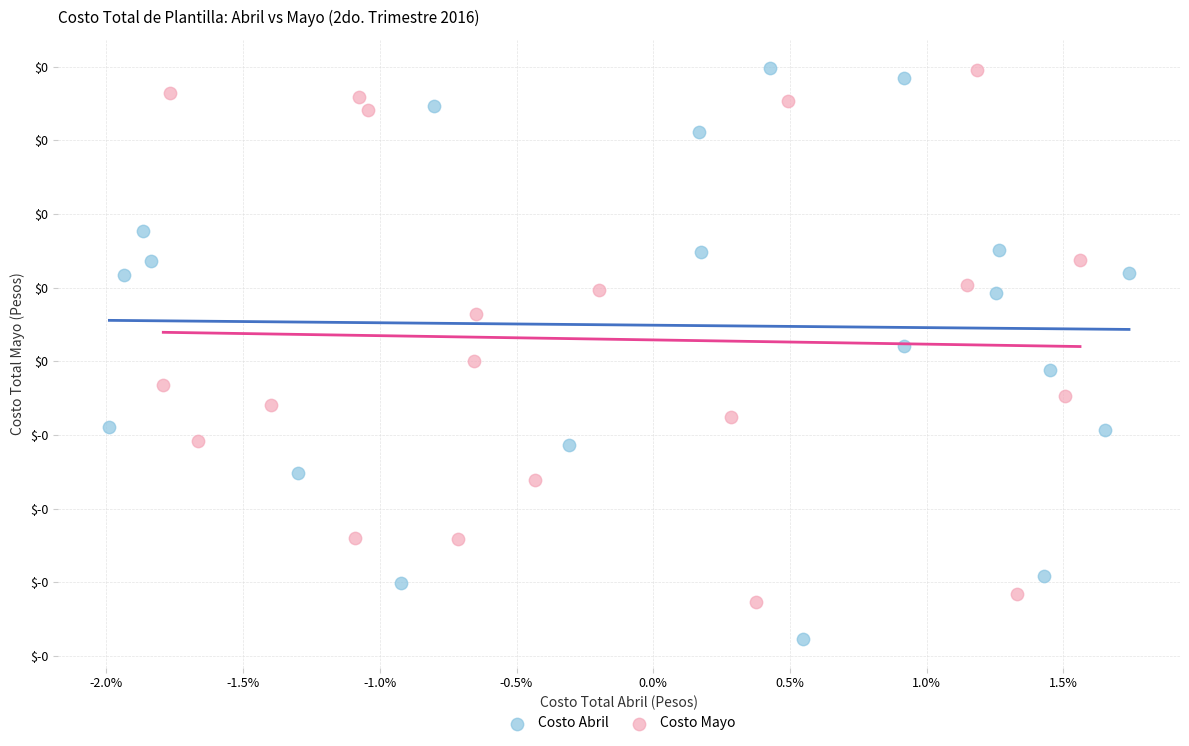

What are all the series names shown in the legend?

Costo Abril, Costo Mayo